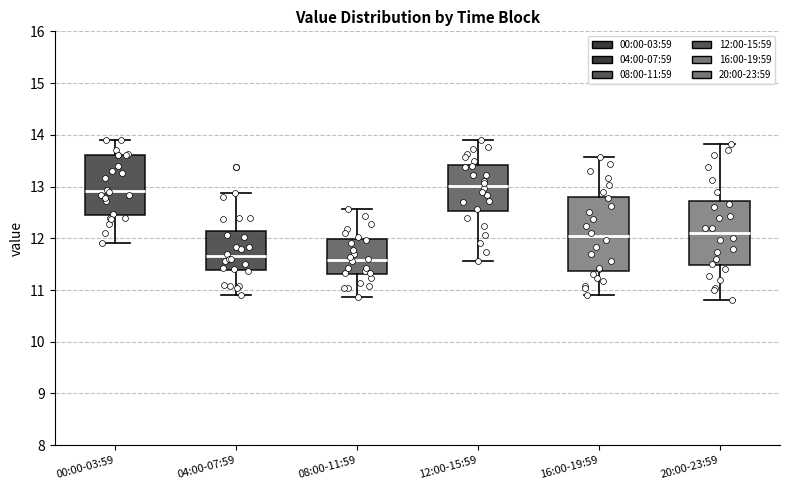

Which box is the tallest, from its lower edge to its upper edge?

16:00-19:59